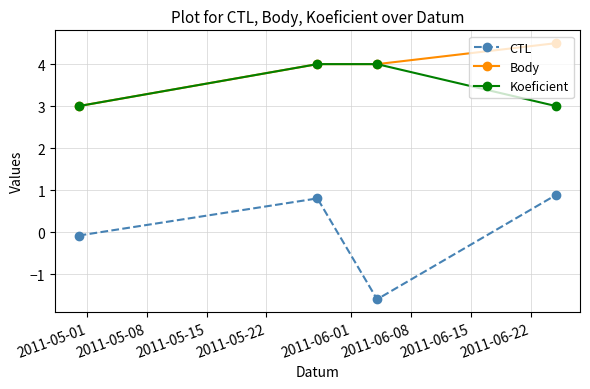

True or false: Koeficient and CTL intersect in this chart.

False